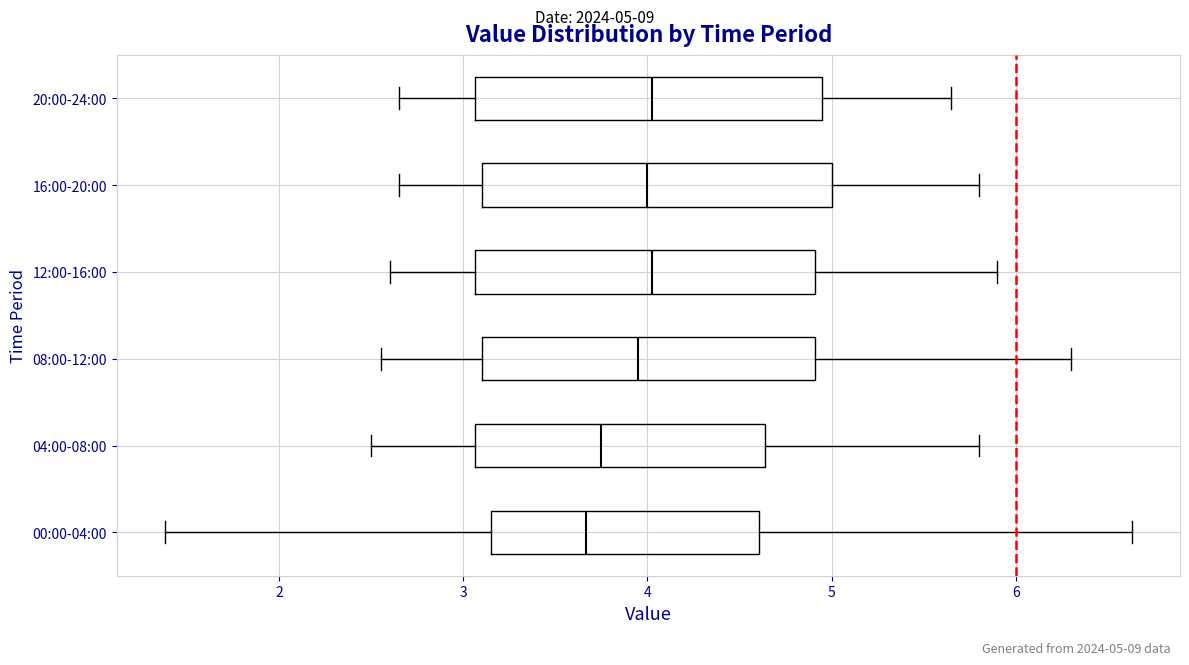

Reading bottom to top, transcribe this box plot: for each box, give where its median line is, the range the box spans, and where its two whiskers end, as read against the x-axis. The values are not printed on the chart, so give them approximately, as read against the axis.

00:00-04:00: median 3.7, box 3.2 to 4.6, whiskers 1.4 to 6.6
04:00-08:00: median 3.8, box 3.1 to 4.6, whiskers 2.5 to 5.8
08:00-12:00: median 4.0, box 3.1 to 4.9, whiskers 2.6 to 6.3
12:00-16:00: median 4.0, box 3.1 to 4.9, whiskers 2.6 to 5.9
16:00-20:00: median 4.0, box 3.1 to 5.0, whiskers 2.7 to 5.8
20:00-24:00: median 4.0, box 3.1 to 5.0, whiskers 2.7 to 5.7